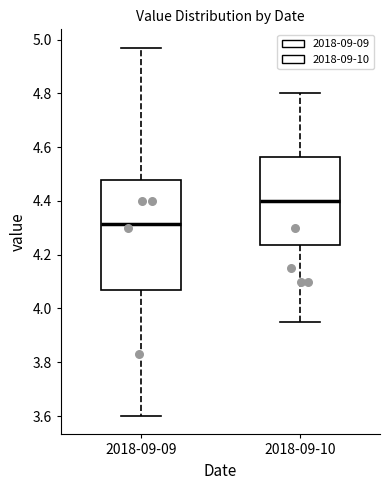

Where does the upper whisker of the box for 2018-09-10 end on the y-axis? The values are not printed on the chart, so give them approximately, as read against the axis.

4.80